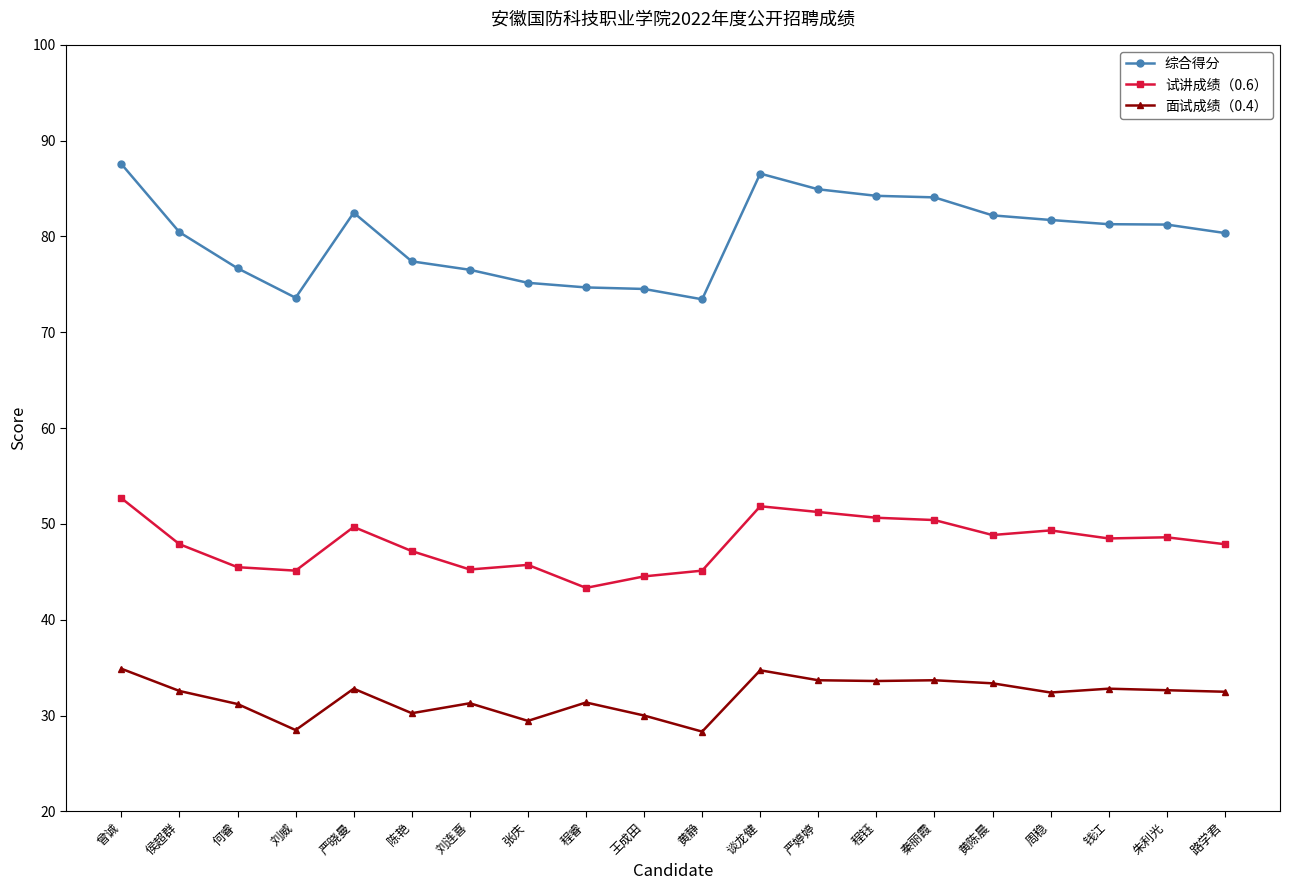

True or false: 综合得分 and 试讲成绩（0.6） intersect in this chart.

False